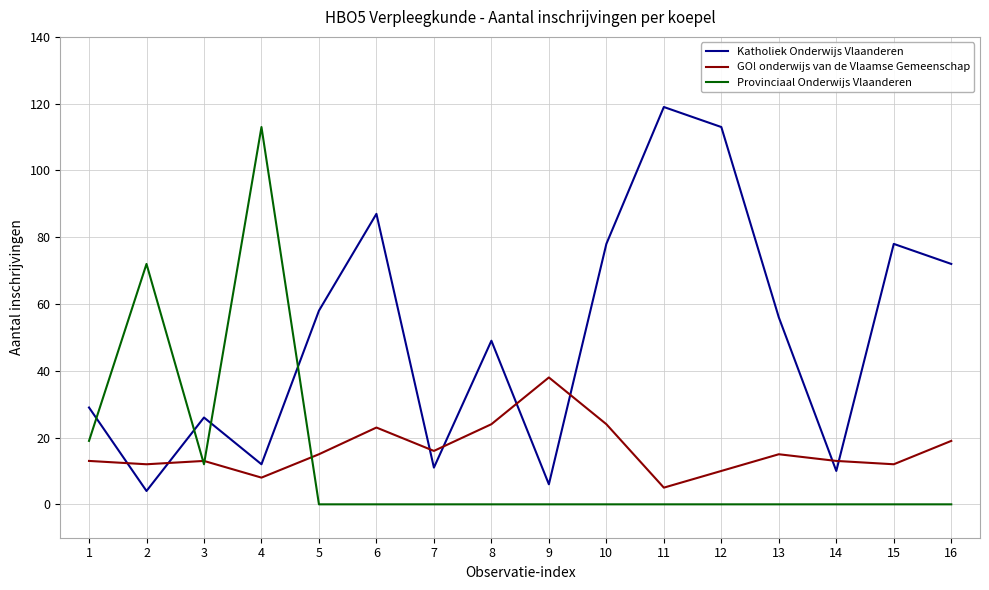

Is the value of Provinciaal Onderwijs Vlaanderen at 8 greater than the value of Katholiek Onderwijs Vlaanderen at 15?

No